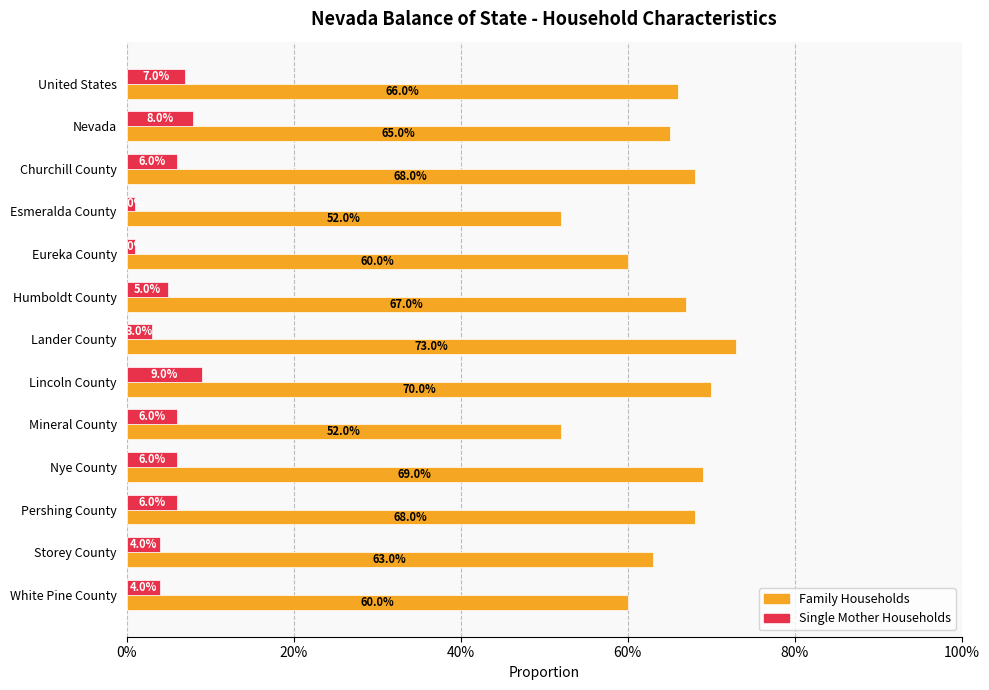

What are all the series names shown in the legend?

Family Households, Single Mother Households